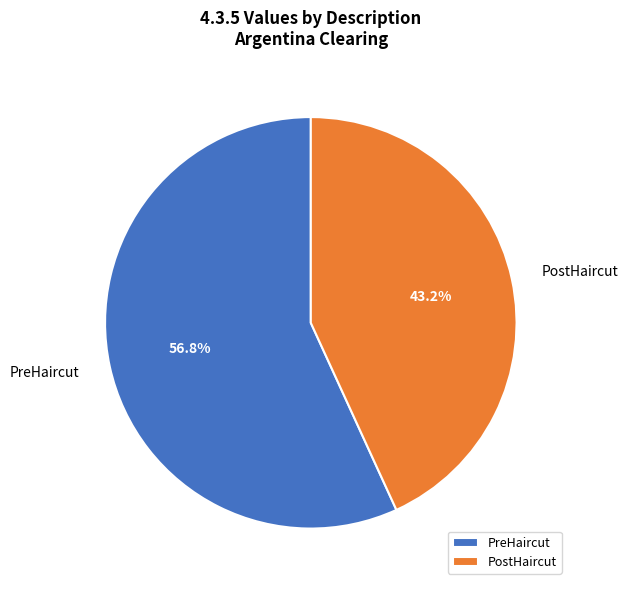

True or false: PreHaircut accounts for 70% of the total.

False